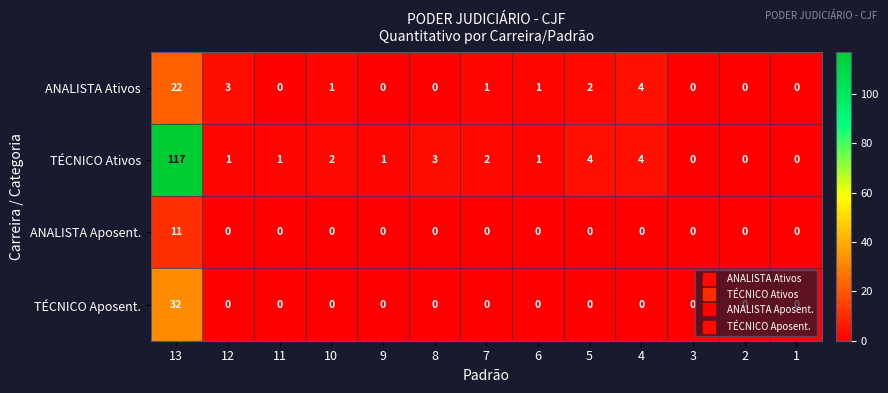

Is the value of TÉCNICO Aposent. at 7 greater than the value of ANALISTA Ativos at 7?

No